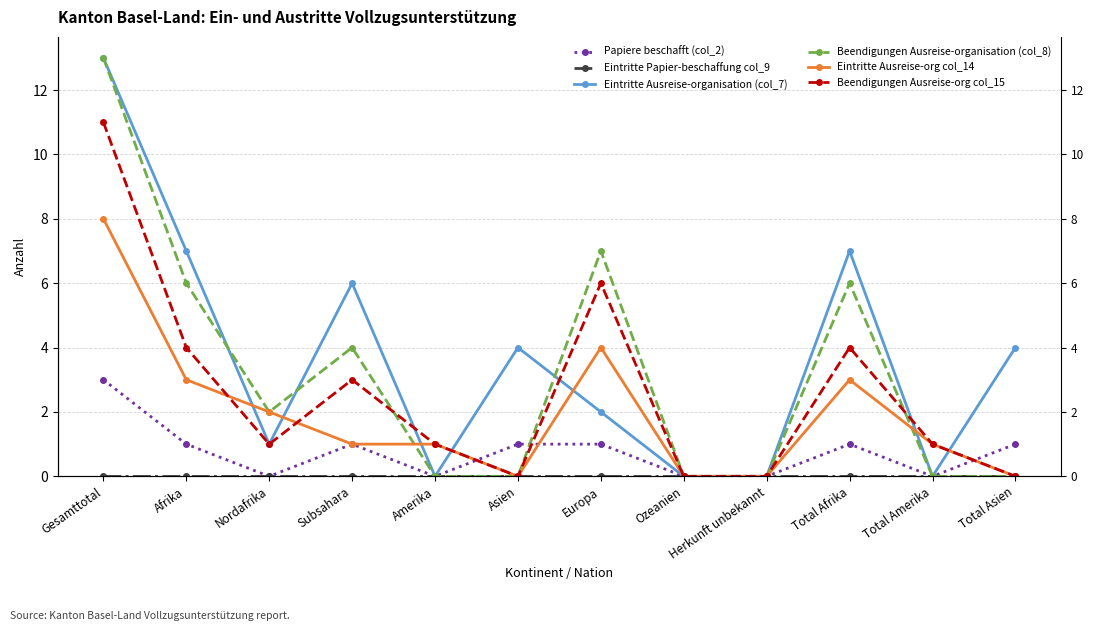

The Eintritte Ausreise-organisation (col_7) series shows 1 at Total Asien. True or false?

False